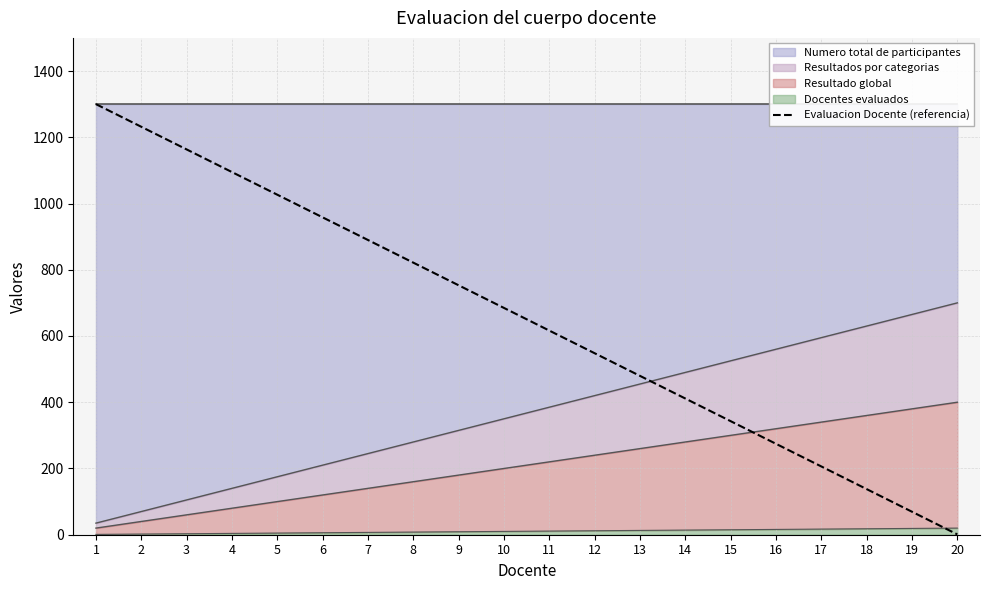

True or false: the data shows 413.6 at 5.

False